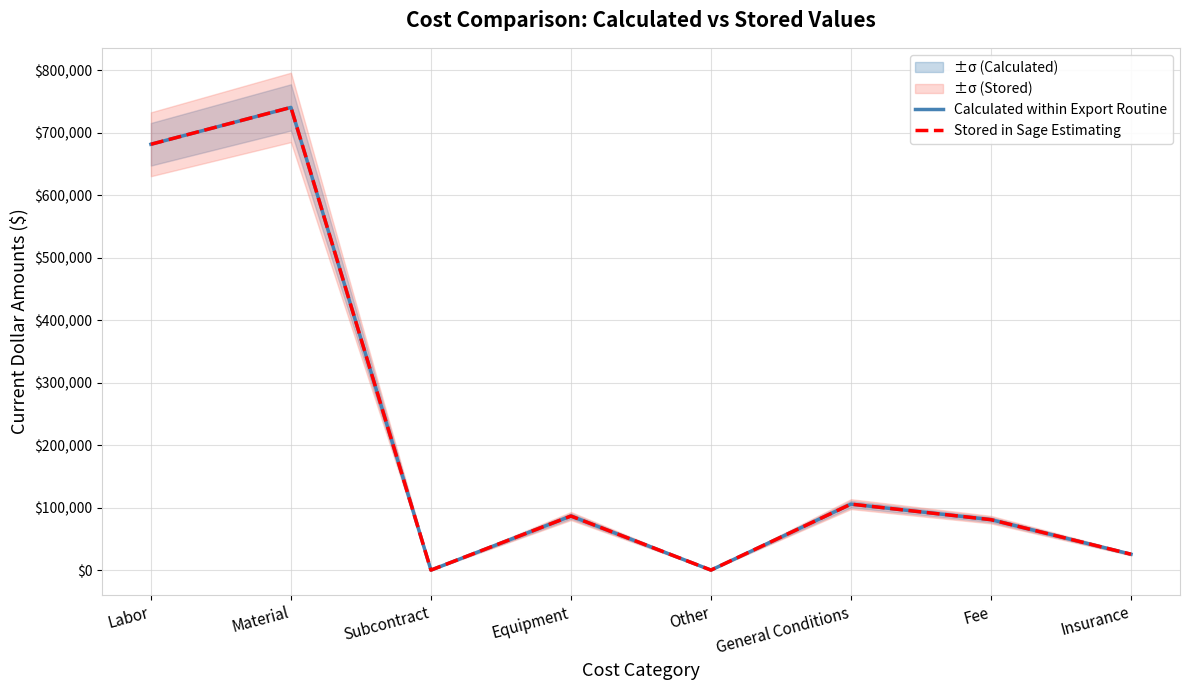

How many interior local valleys does the Calculated within Export Routine series have?

2